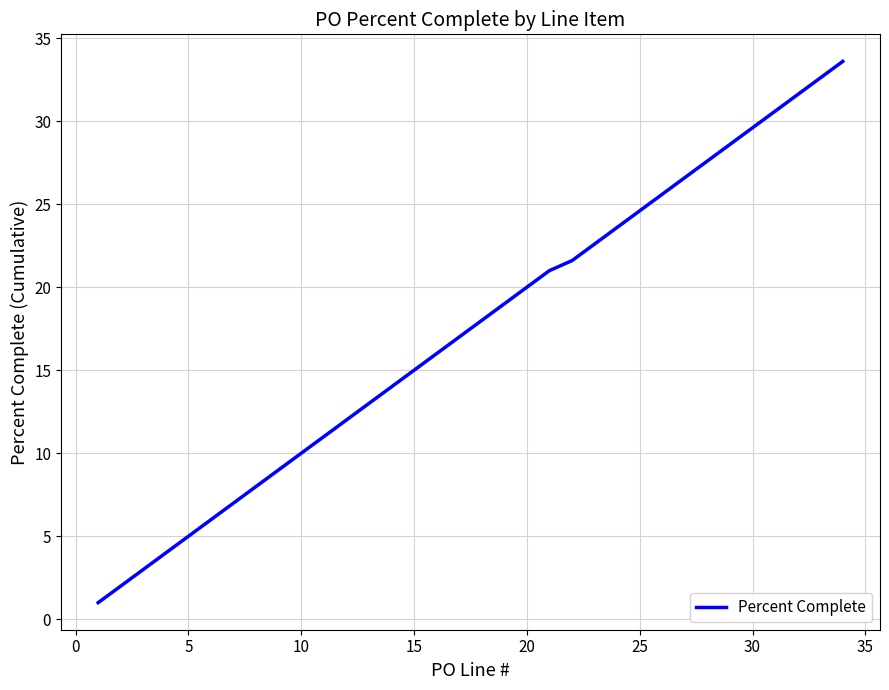

How many categories are shown in the chart?

34